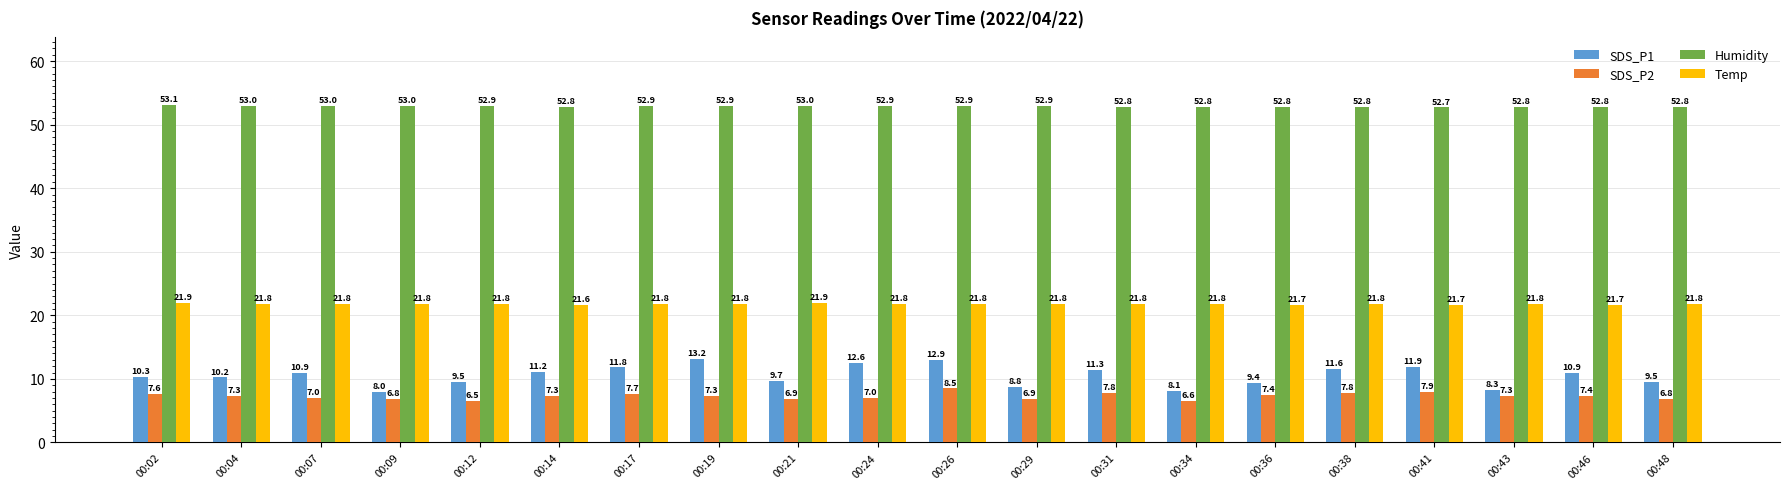

Which series has the widest spread of values?

SDS_P1